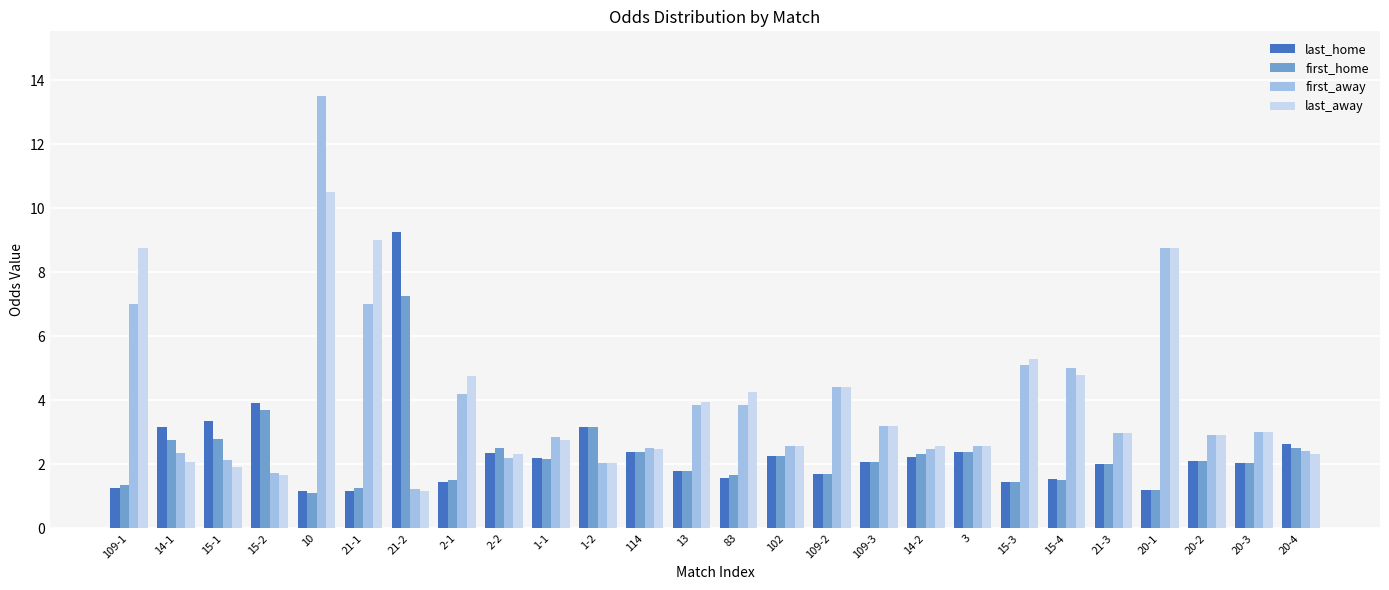

What is the label of the 3rd bar from the right?

20-2